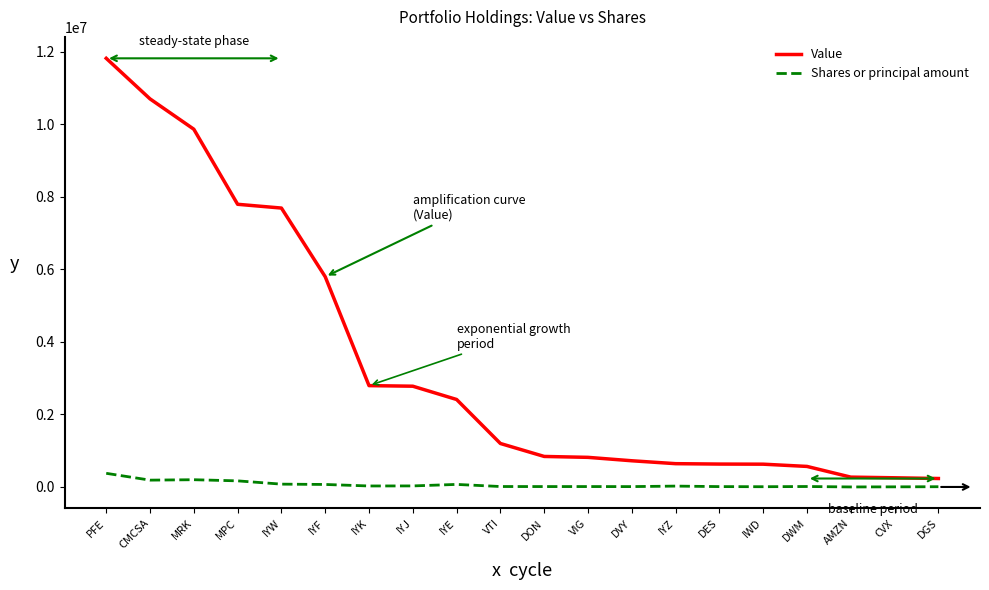

How many lines are shown in the chart?

2